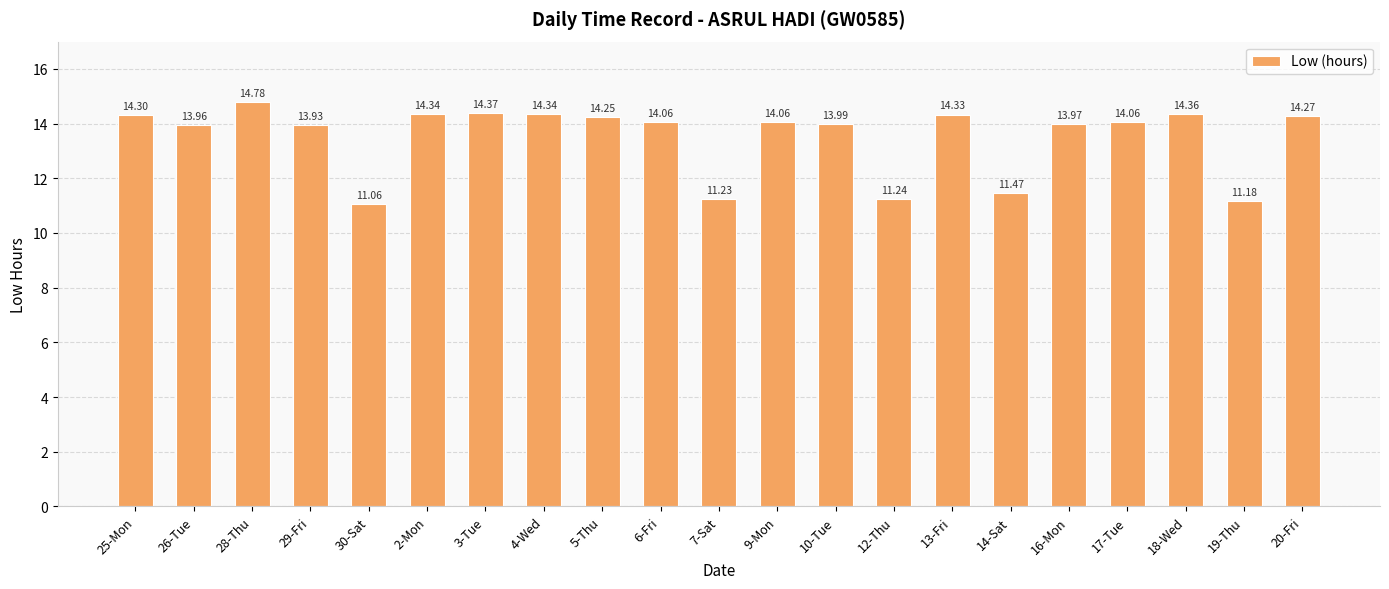

What is the ratio of the value at 26-Tue to the value at 17-Tue?

1.0